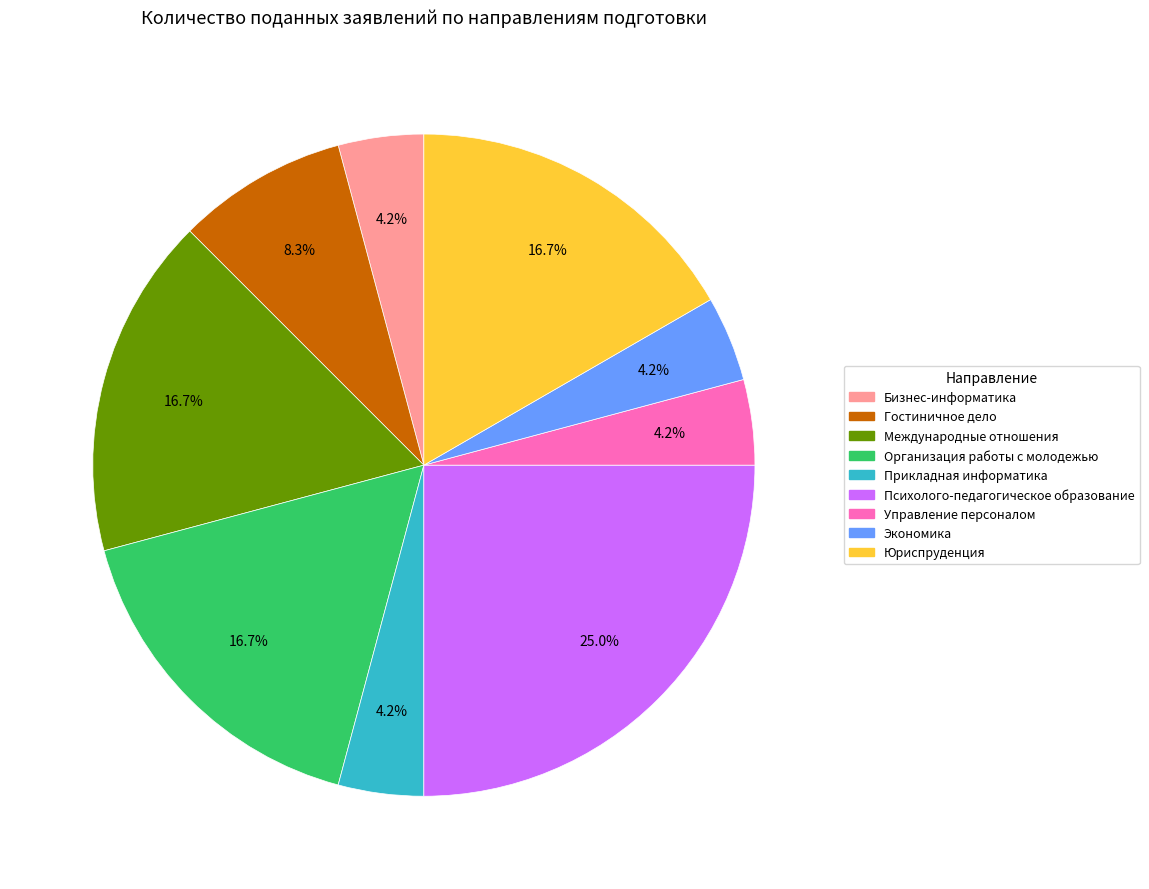

Is the sum of Юриспруденция and Прикладная информатика greater than half?

No